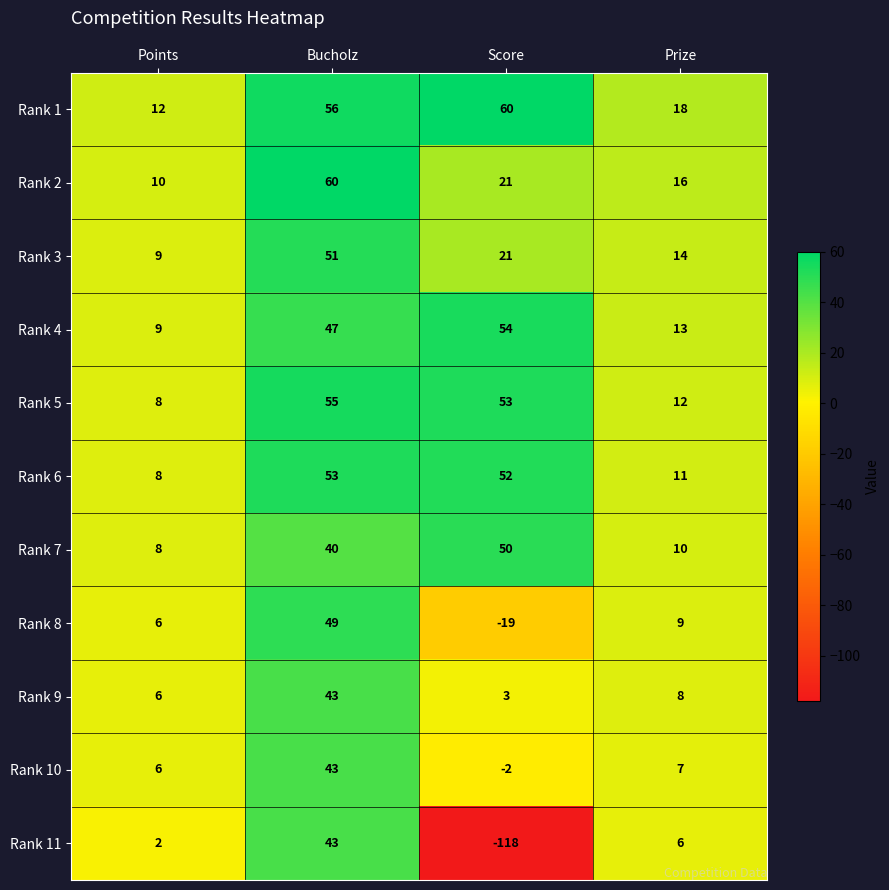

How many categories are shown in the chart?

4